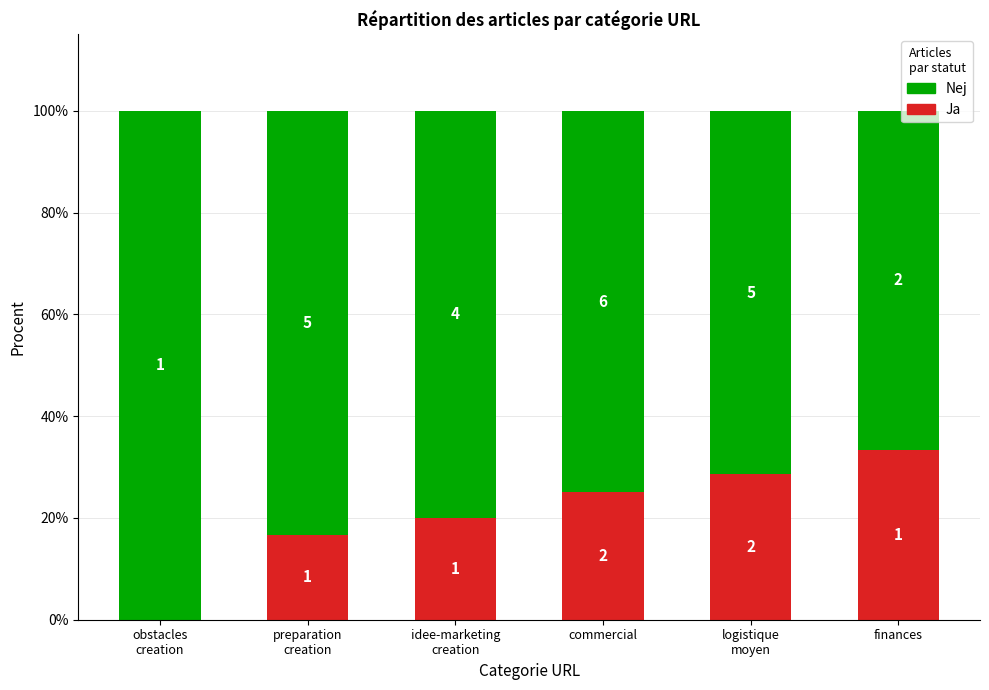

What is the sum of the Ja values at obstacles
creation and preparation
creation?

16.7